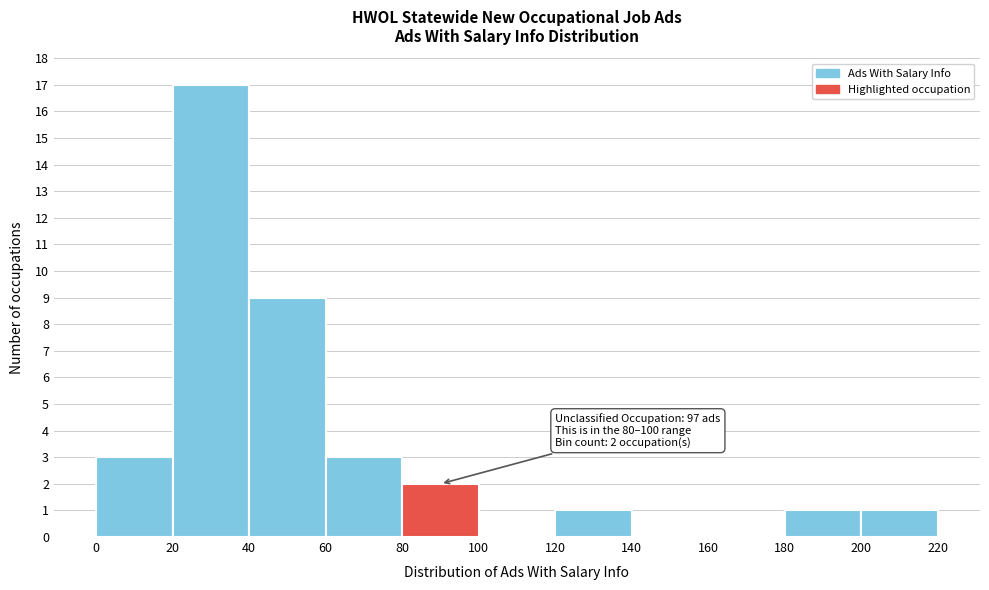

Over which range of the x-axis is the bar tallest?

20 to 40